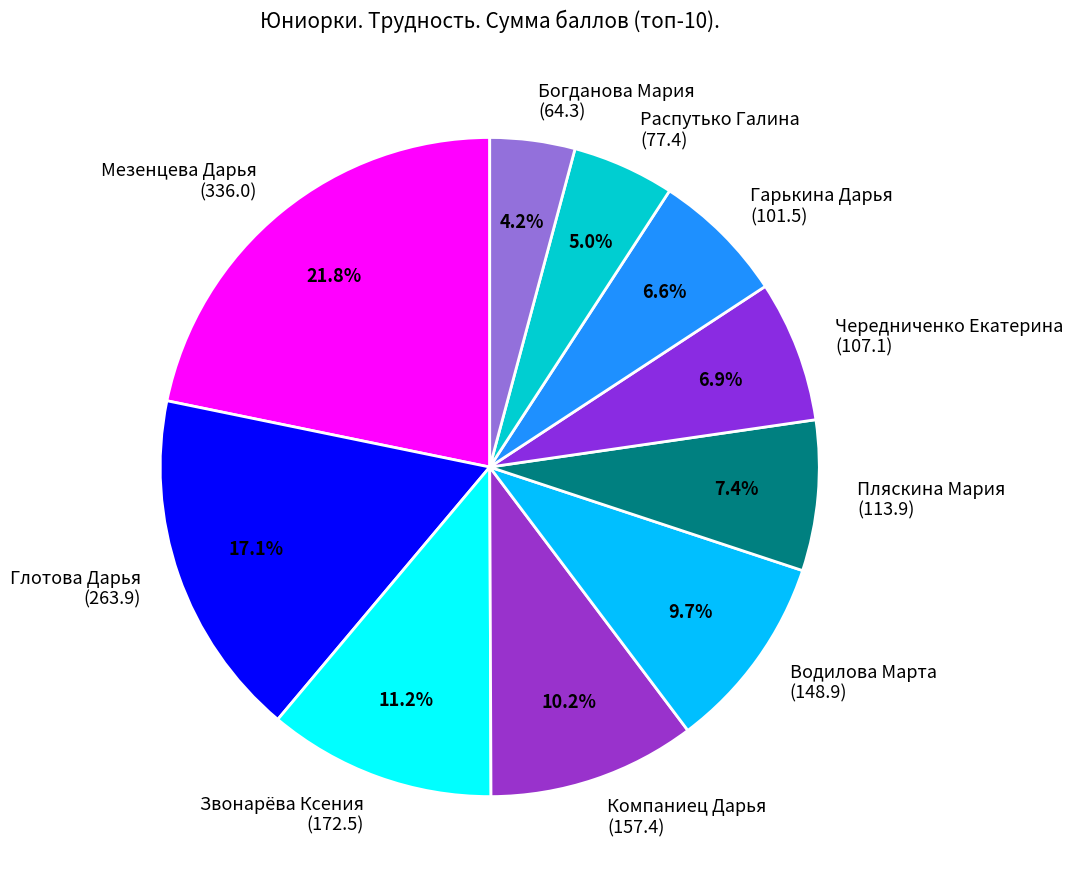

Which category has the smallest portion of the pie?

Богданова Мария (64.3)